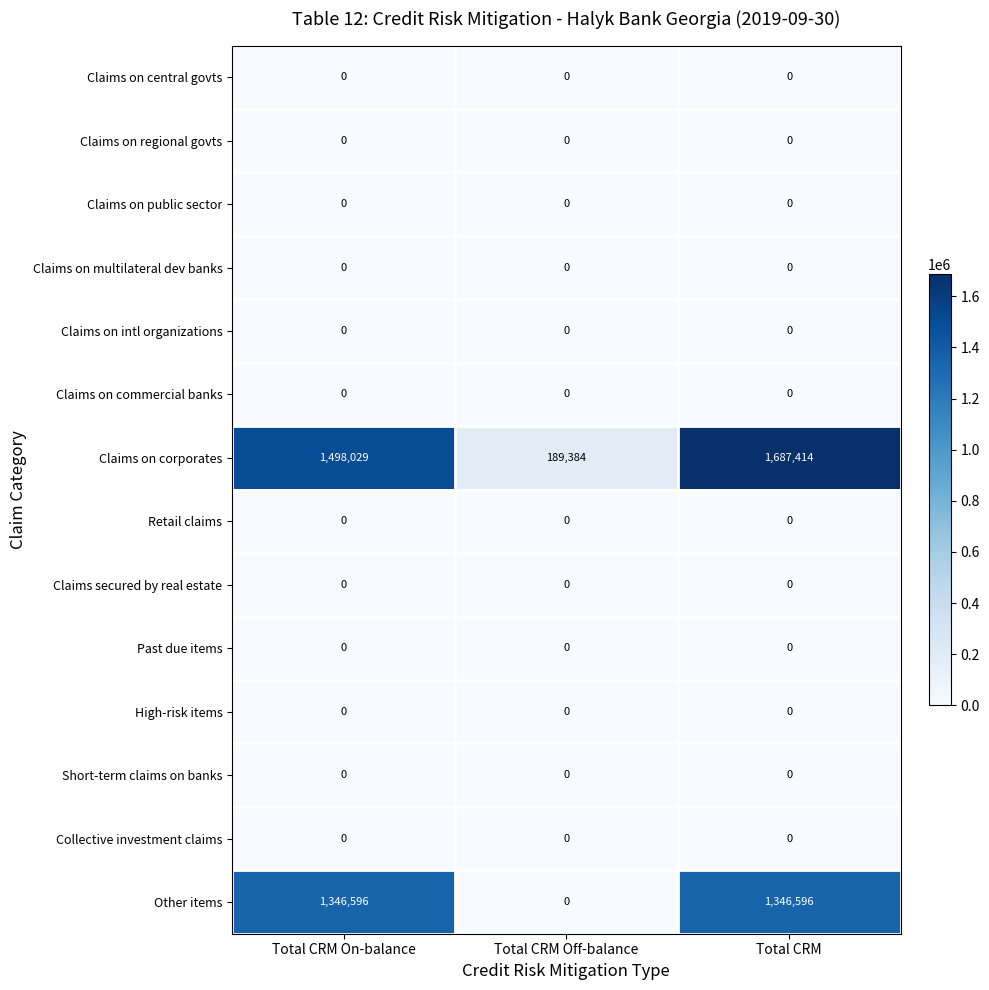

The Claims on public sector series shows 0 at Total CRM On-balance. True or false?

True